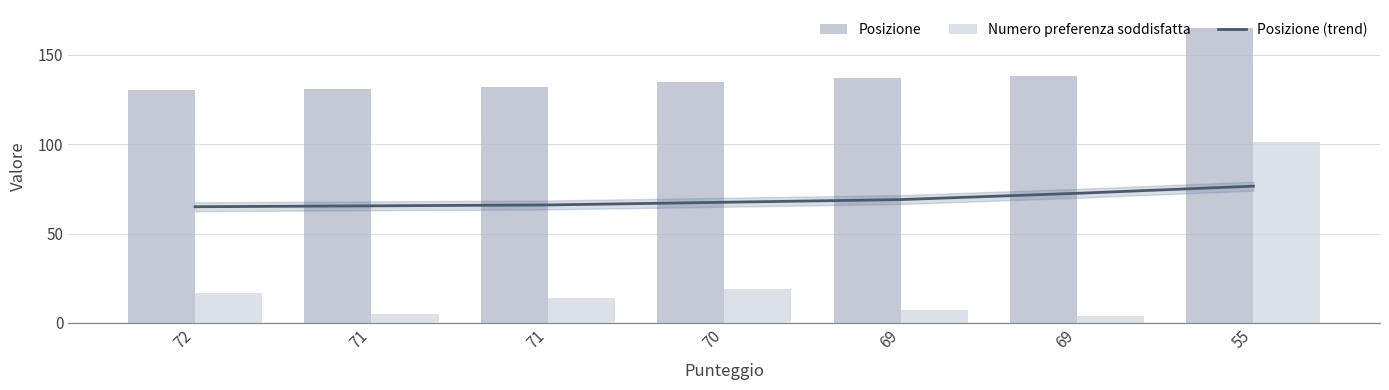

At which label does Numero preferenza soddisfatta reach its minimum?

69